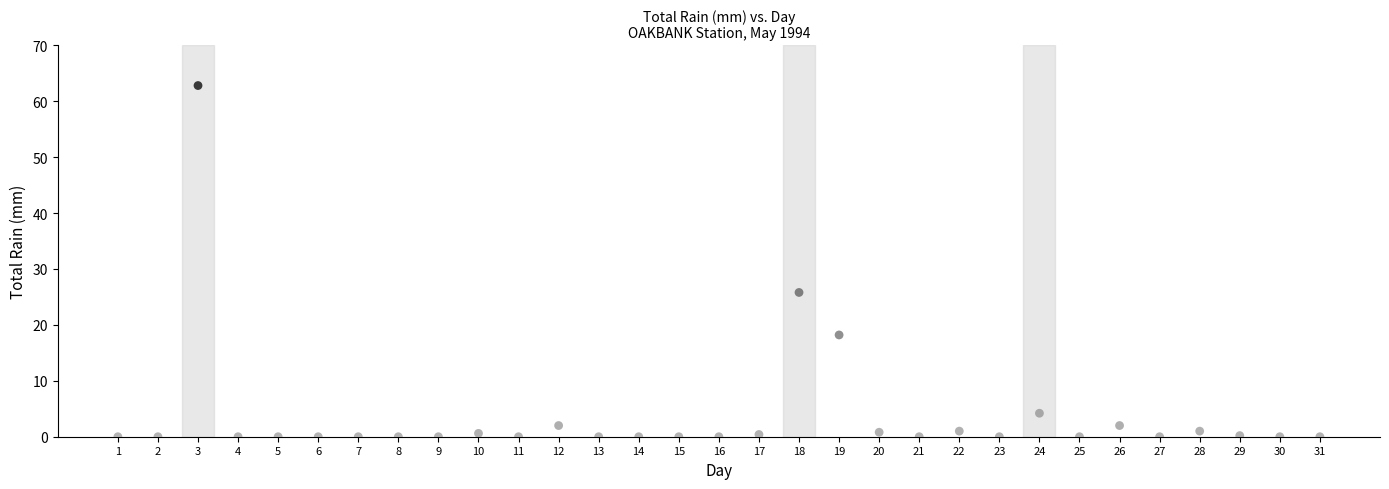

What is the range of X values (max minus min)?

30.0